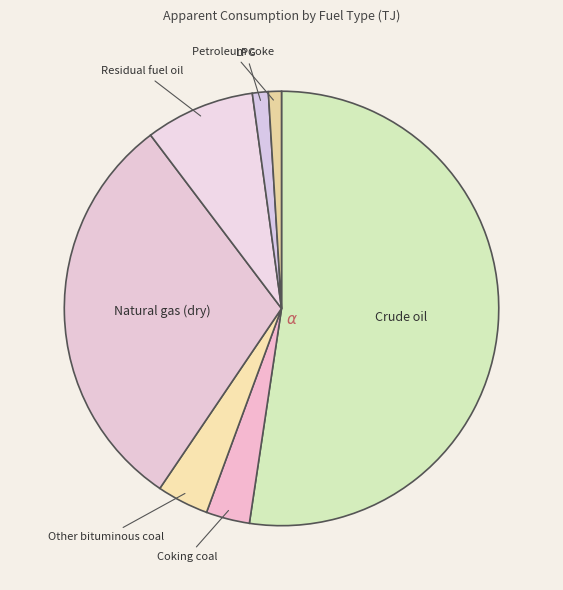

How many segments does this pie chart have?

7